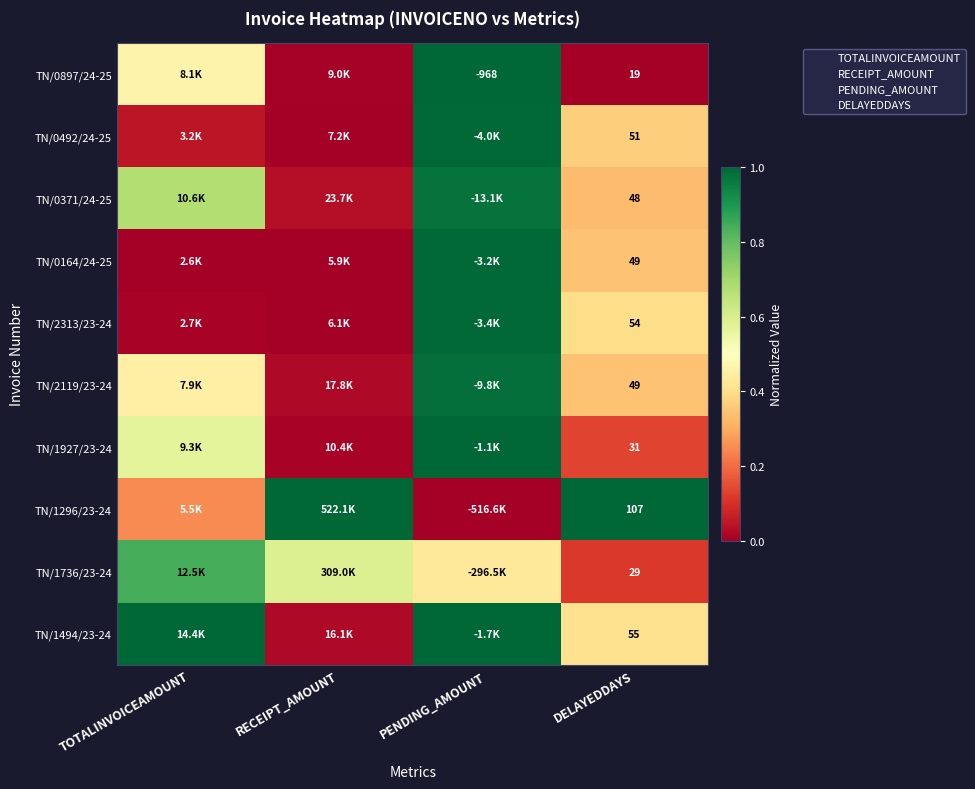

What is the maximum value for TN/0164/24-25?

1.0